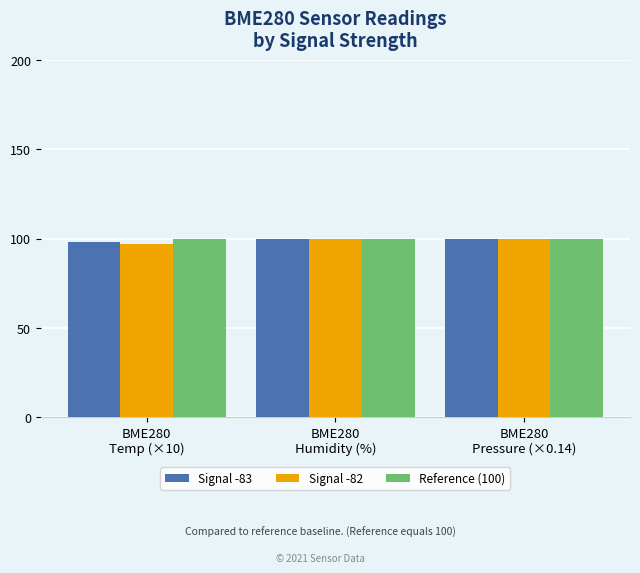

What is the average value of the Reference (100) series?

100.0